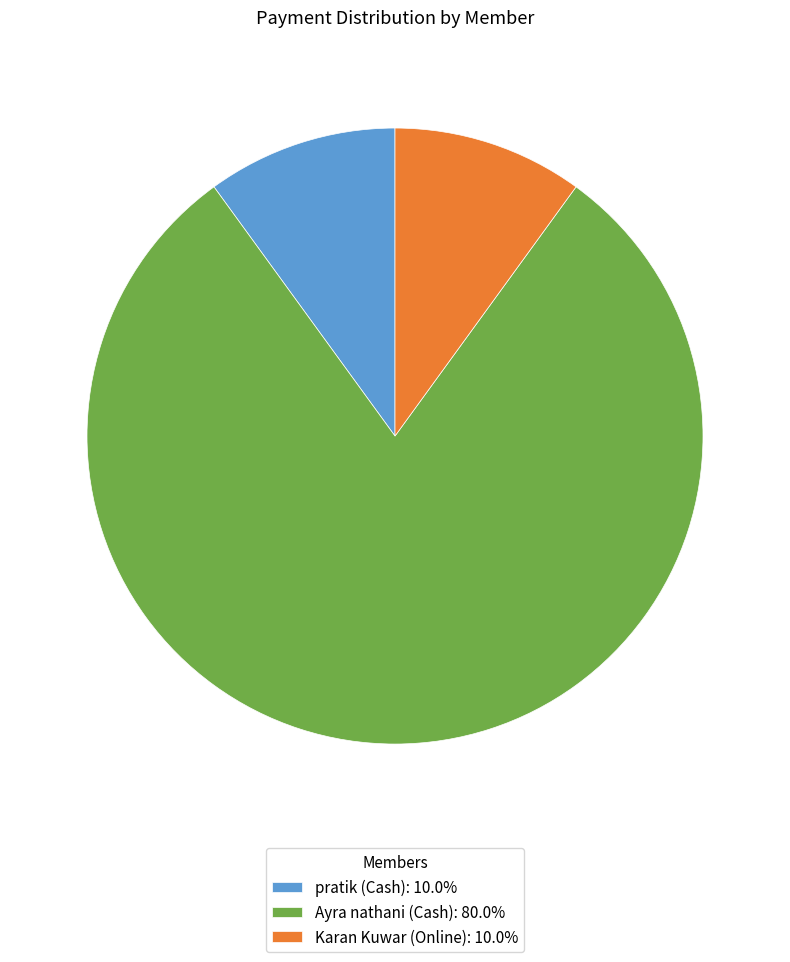

Do Ayra nathani (Cash): 80.0% and Karan Kuwar (Online): 10.0% together represent more than half of the pie?

Yes